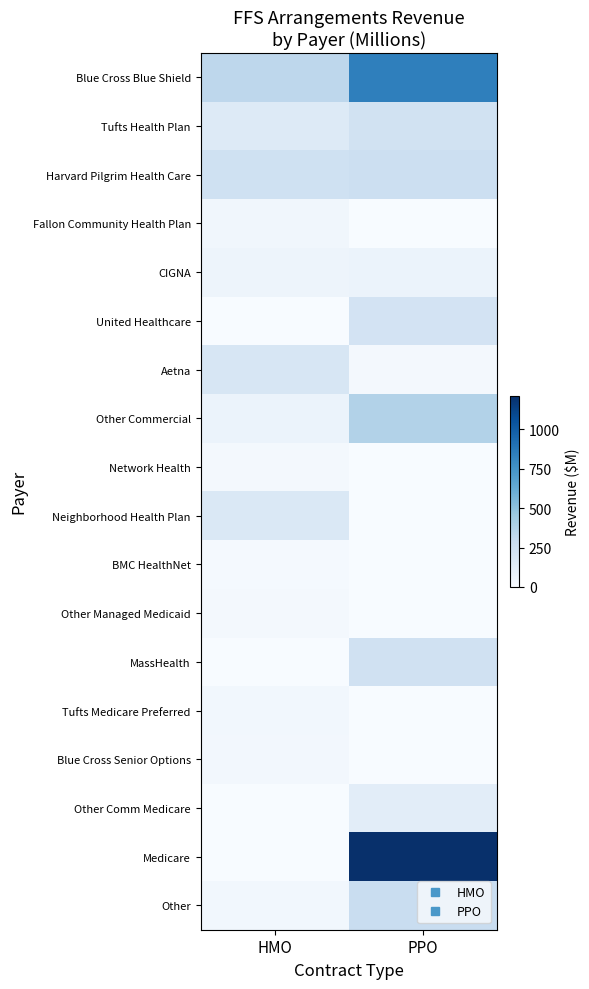

Reading left to right, transcribe all the data shown in this chart.

Blue Cross Blue Shield: HMO=334.4	PPO=840.4
Tufts Health Plan: HMO=153.8	PPO=228.2
Harvard Pilgrim Health Care: HMO=242.2	PPO=262.6
Fallon Community Health Plan: HMO=42.3	PPO=0.0
CIGNA: HMO=60.3	PPO=75.6
United Healthcare: HMO=0.0	PPO=222.6
Aetna: HMO=194.5	PPO=27.0
Other Commercial: HMO=71.1	PPO=374.8
Network Health: HMO=21.3	PPO=0.0
Neighborhood Health Plan: HMO=176.5	PPO=0.0
BMC HealthNet: HMO=17.2	PPO=0.0
Other Managed Medicaid: HMO=24.3	PPO=0.0
MassHealth: HMO=0.0	PPO=240.1
Tufts Medicare Preferred: HMO=34.4	PPO=0.0
Blue Cross Senior Options: HMO=31.8	PPO=0.0
Other Comm Medicare: HMO=1.7	PPO=126.8
Medicare: HMO=0.0	PPO=1213.4
Other: HMO=37.7	PPO=280.4